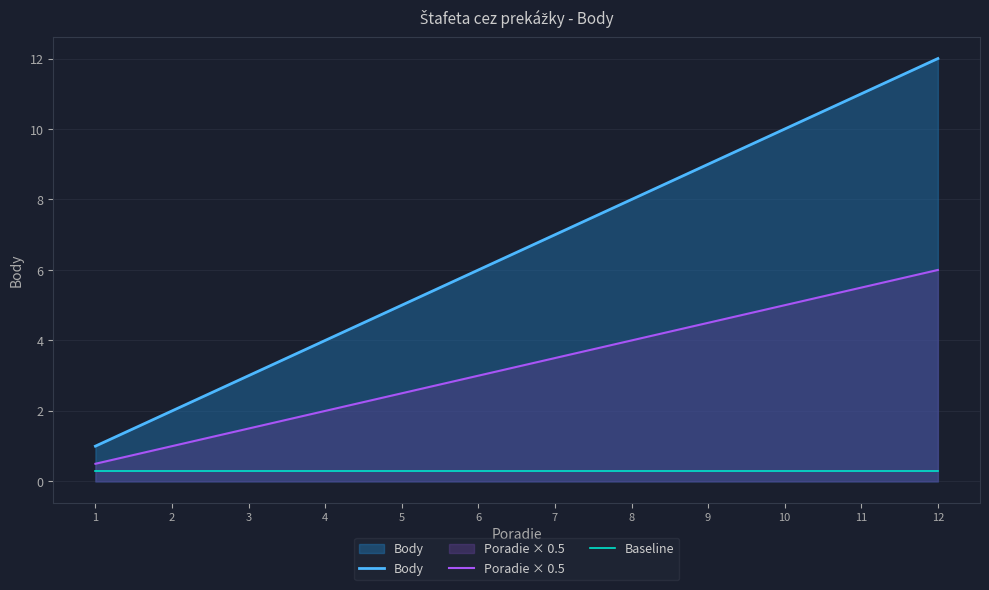

How many distinct data groups are displayed?

3